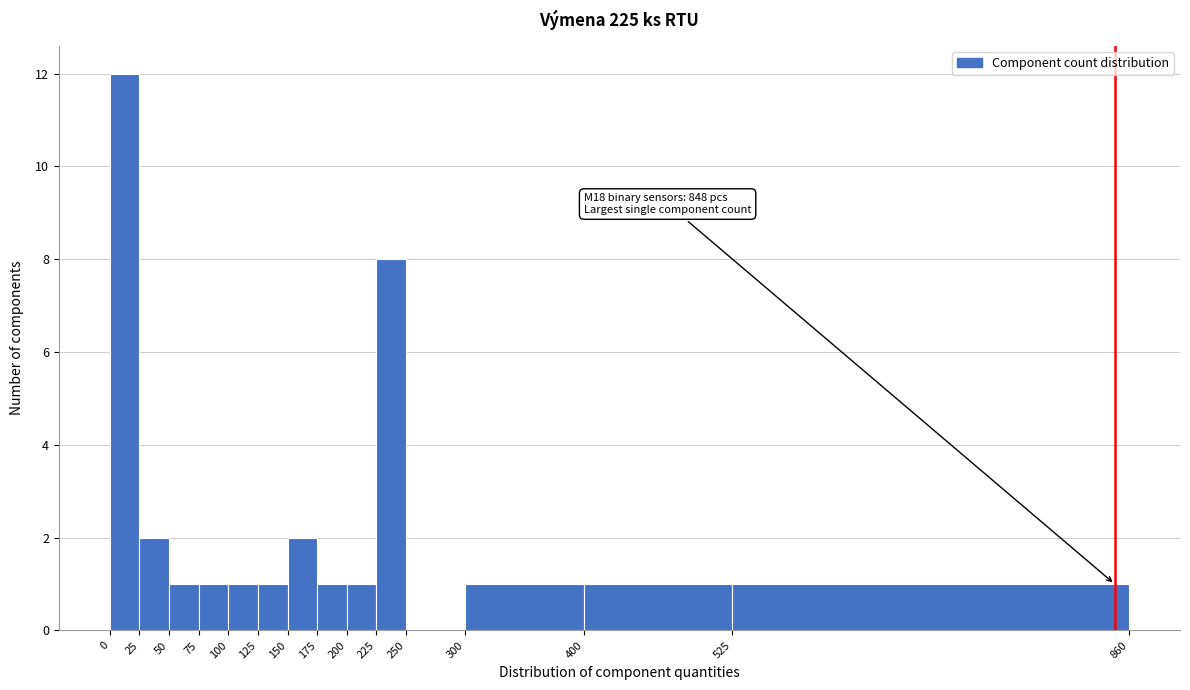

Over which range of the x-axis is the bar tallest?

0 to 25